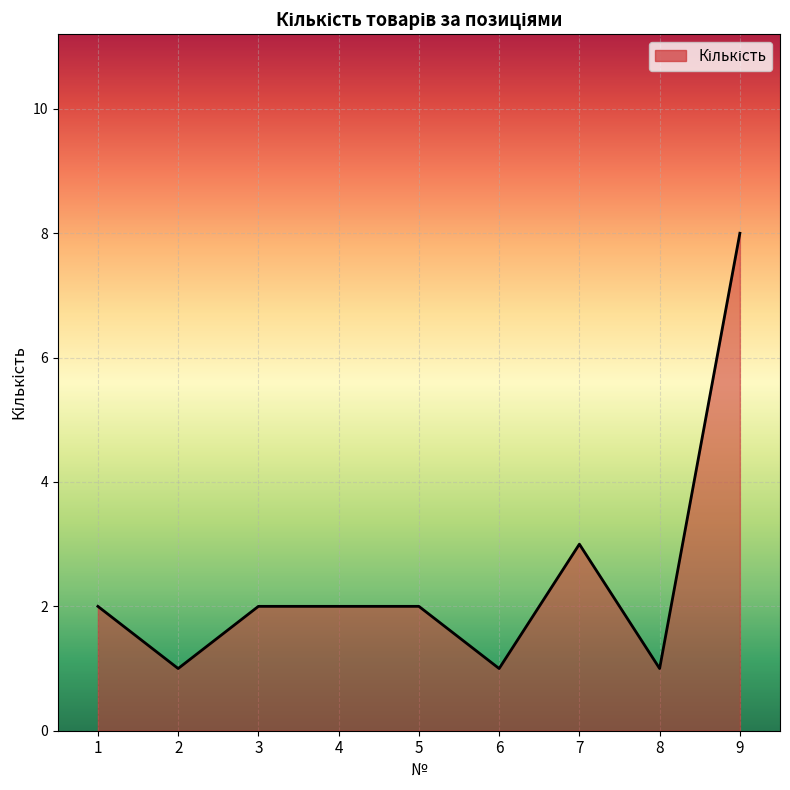

Count the number of data series in this chart.

1